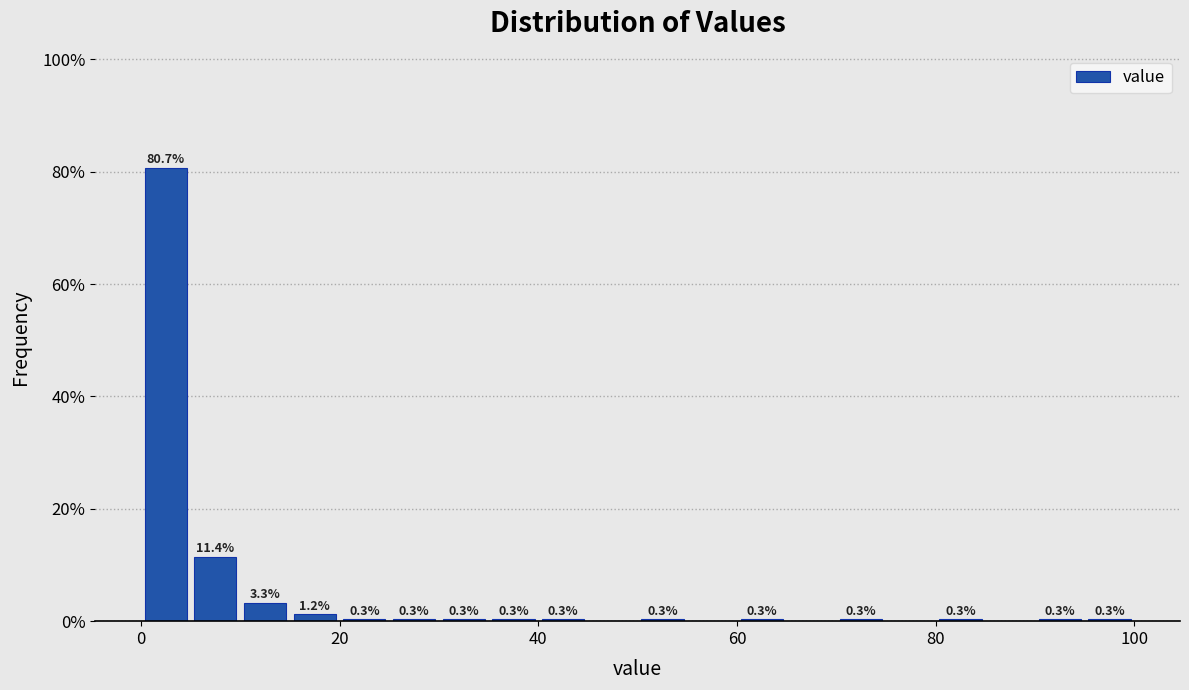

Read against the x-axis, roughly where is the centre of the tallest bar?

2